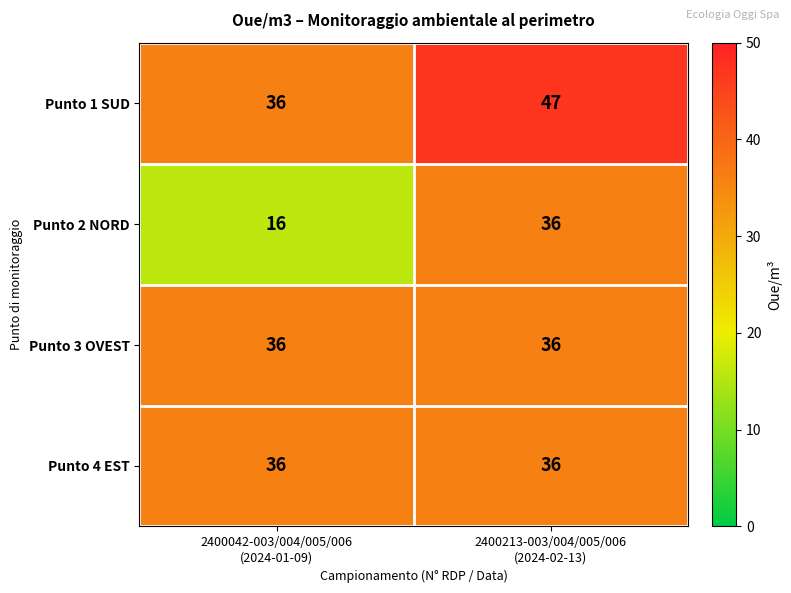

Between 2400042-003/004/005/006
(2024-01-09) and 2400213-003/004/005/006
(2024-02-13), which series saw the biggest shift?

Punto 2 NORD